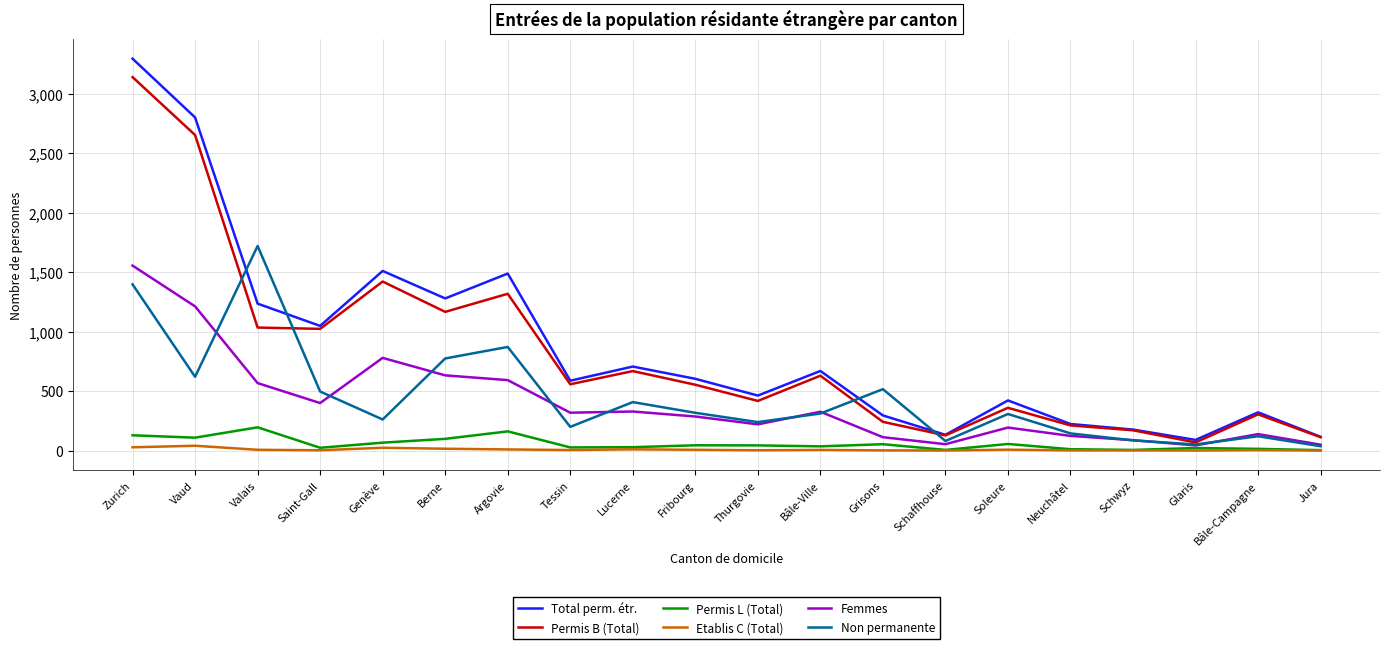

Is it true that Total perm. étr. equals 499 at Argovie?

False